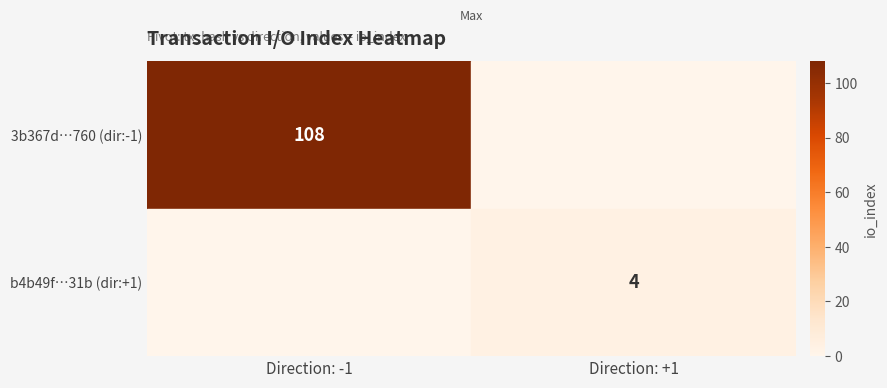

The value of 3b367d…760 (dir:-1) at Direction: -1 is 72. True or false?

False